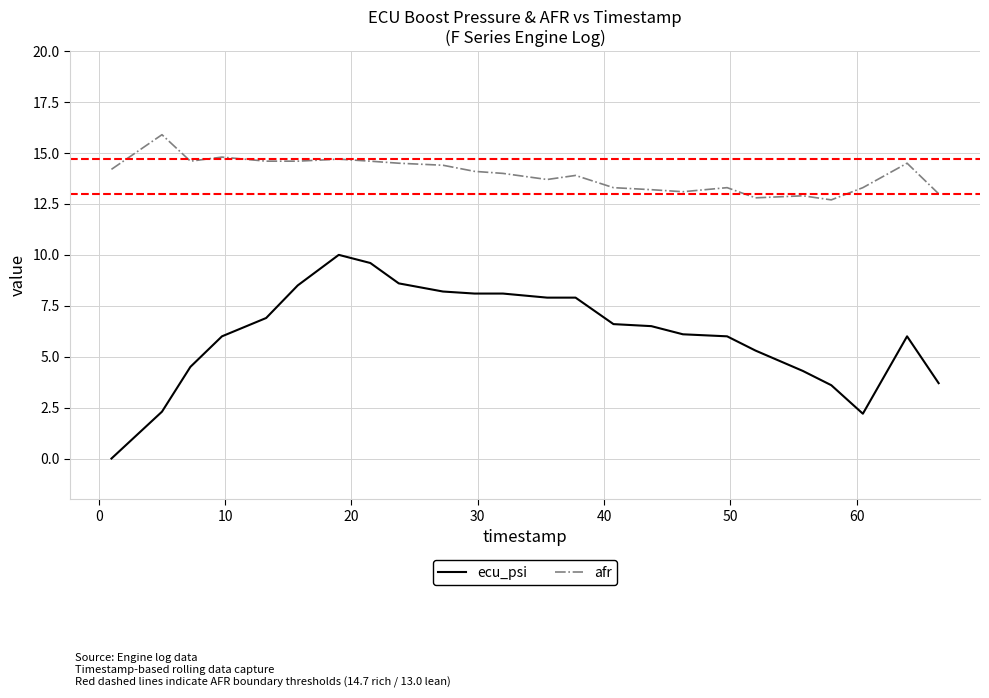

What is the maximum value shown in the chart?

15.9